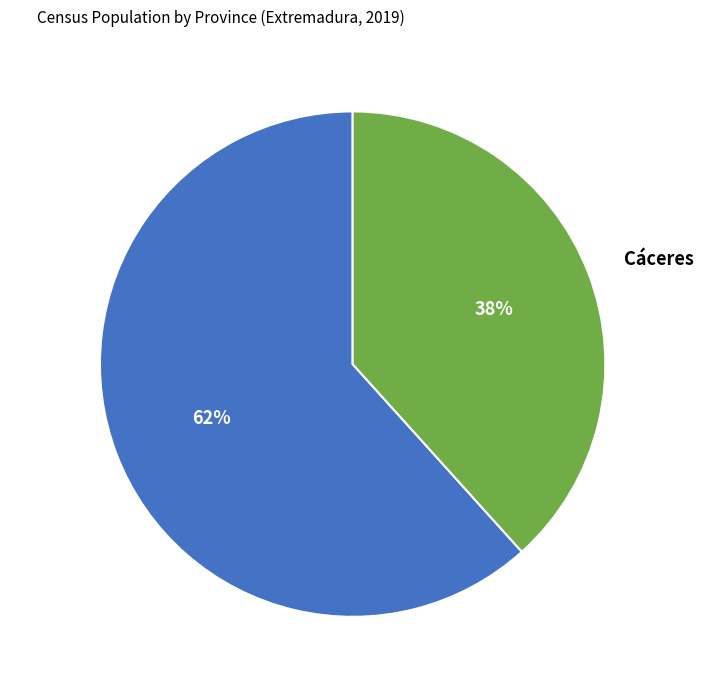

Rank the categories by value from lowest to highest.

Cáceres, Badajoz